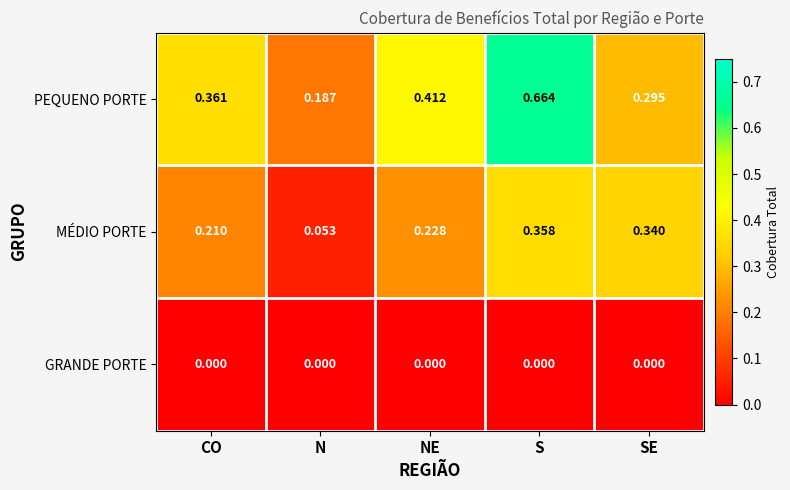

Which series changed the most between N and SE?

MÉDIO PORTE